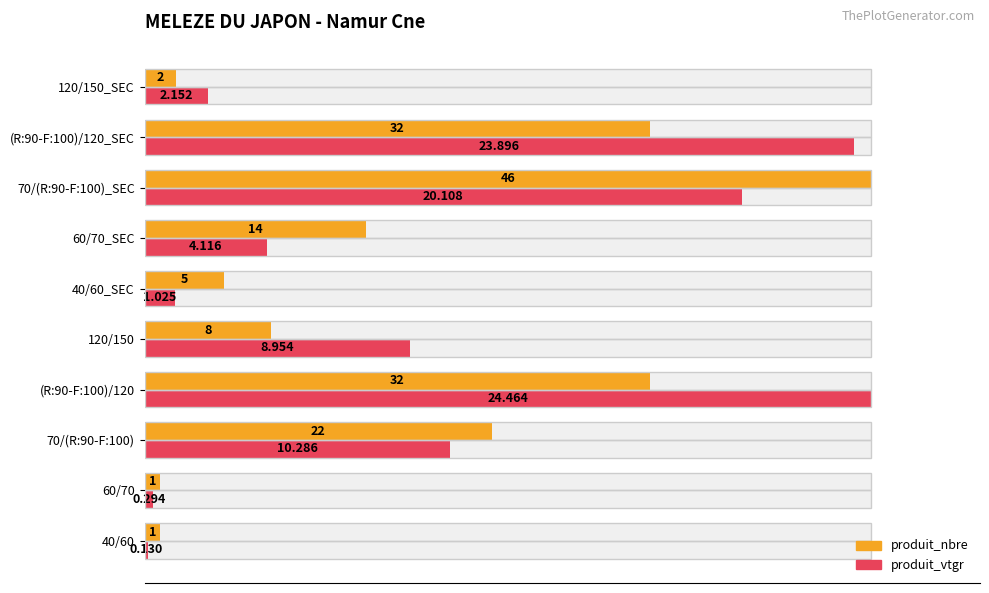

Which has a higher value, (R:90-F:100)/120 or 70/(R:90-F:100)?

(R:90-F:100)/120